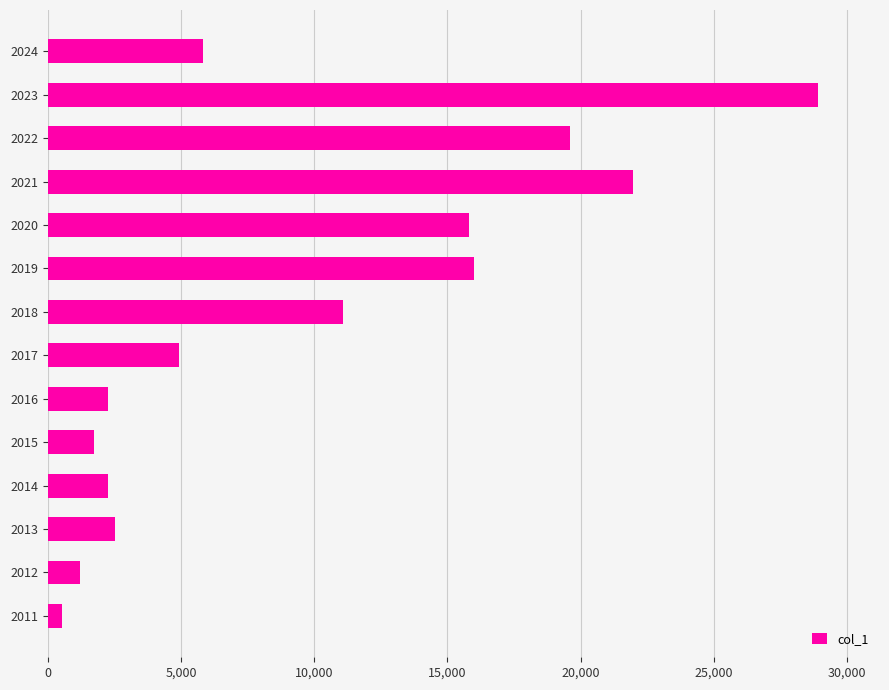

The value at 2015 is 1730. True or false?

True